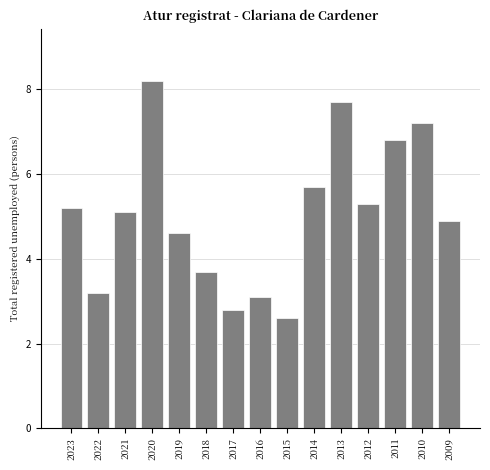

Reading left to right, extract all data points from this chart.

2023=5.2	2022=3.2	2021=5.1	2020=8.2	2019=4.6	2018=3.7	2017=2.8	2016=3.1	2015=2.6	2014=5.7	2013=7.7	2012=5.3	2011=6.8	2010=7.2	2009=4.9